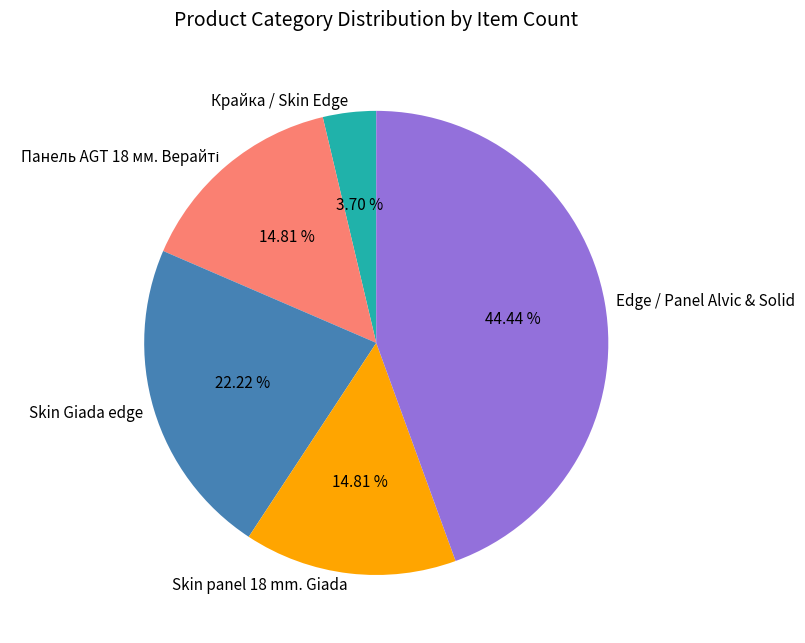

Combined, what portion of the pie is Skin panel 18 mm. Giada and Крайка / Skin Edge?

18.5%